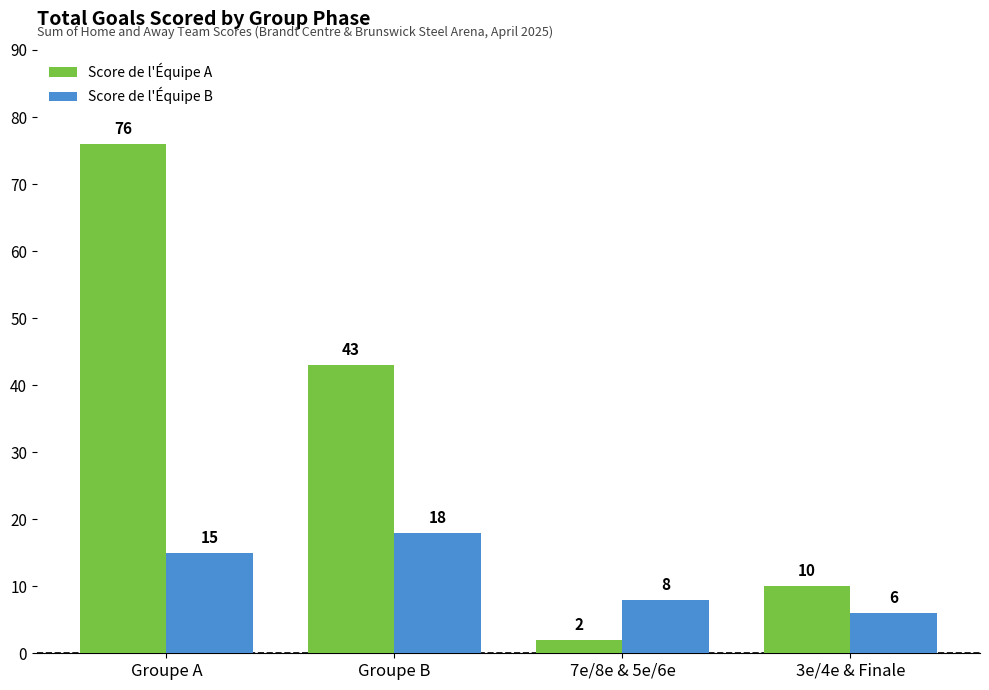

How many groups of bars are there?

4